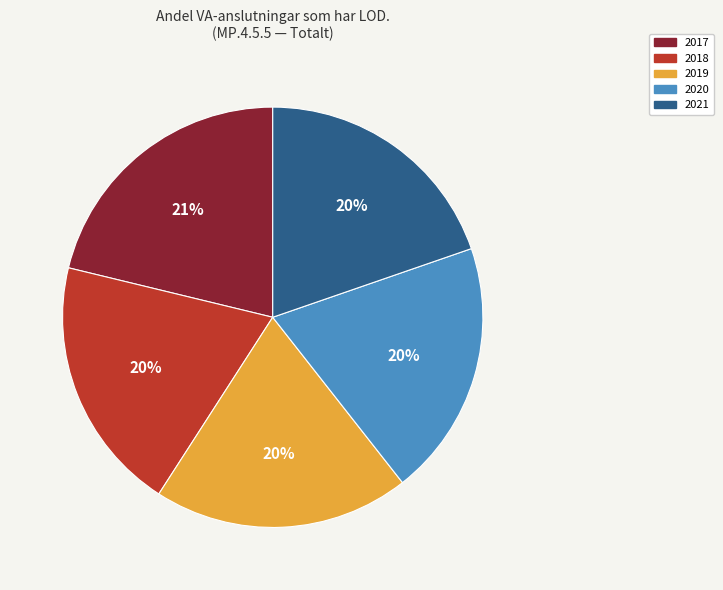

True or false: 2021 accounts for 20% of the total.

True